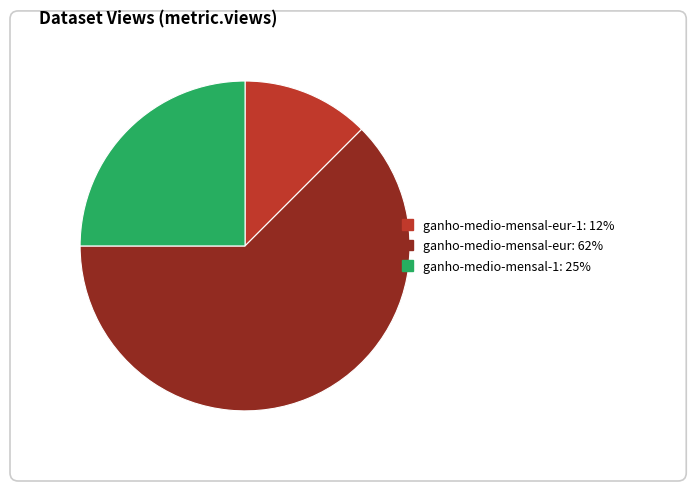

Does any single category account for the majority?

Yes